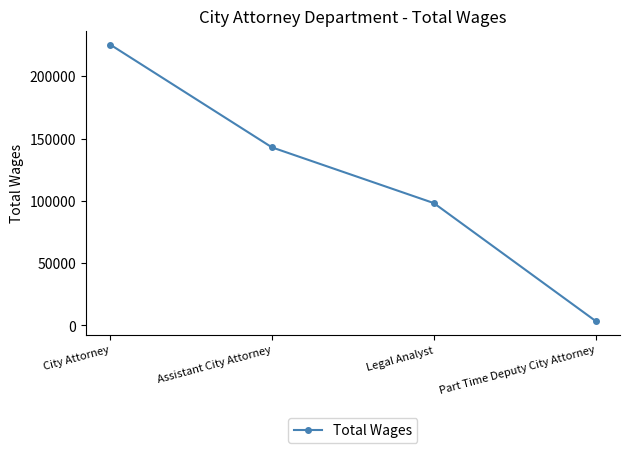

List the labels in order of value, largest first.

City Attorney, Assistant City Attorney, Legal Analyst, Part Time Deputy City Attorney